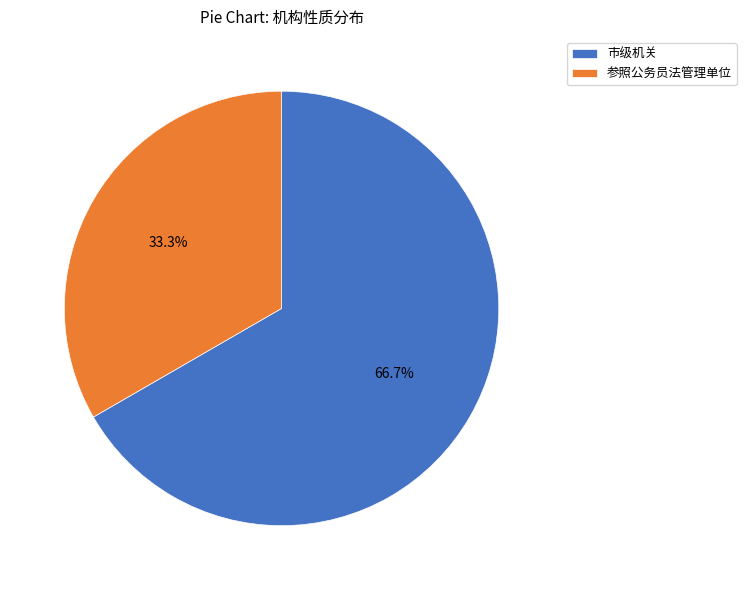

Does any single category account for the majority?

Yes